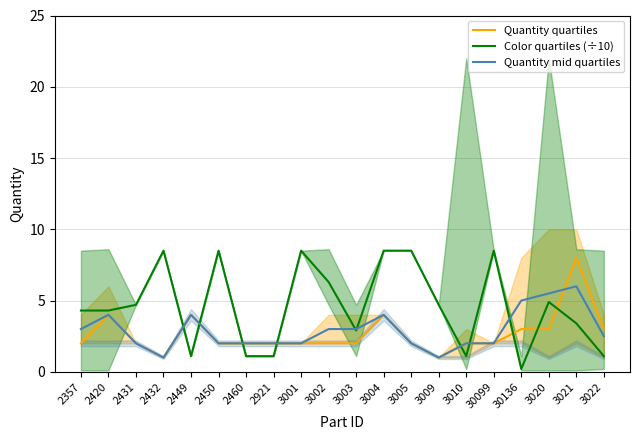

What are all the series names shown in the legend?

Quantity quartiles, Color quartiles (÷10), Quantity mid quartiles